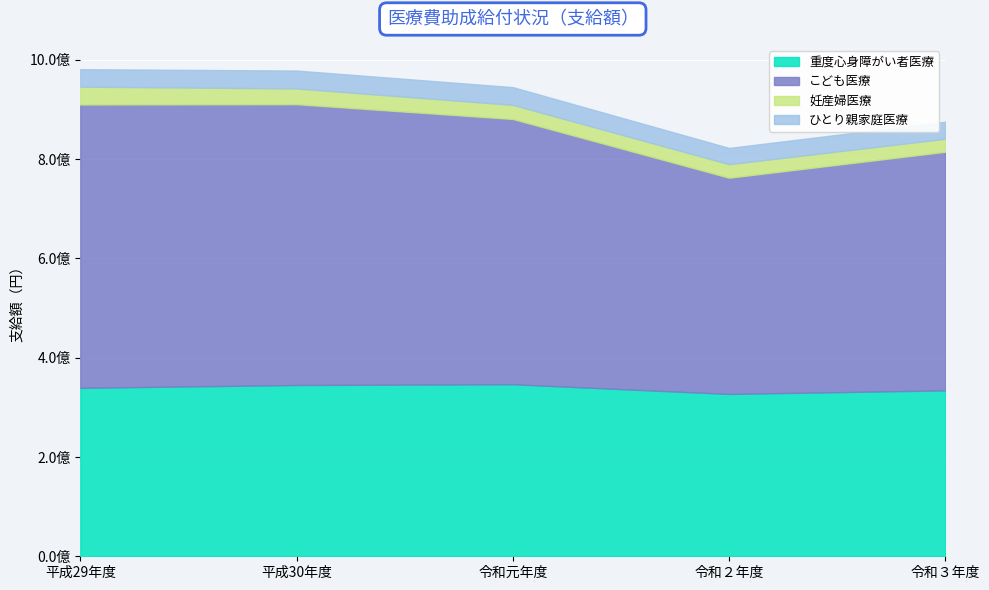

Reading right to left, what are all the values shown in this chart?

重度心身障がい者医療: 令和３年度=334206199	令和２年度=326975132	令和元年度=346562017	平成30年度=345015124	平成29年度=339360309
こども医療: 令和３年度=480526538	令和２年度=435497156	令和元年度=534249888	平成30年度=565637577	平成29年度=570665641
妊産婦医療: 令和３年度=26310729	令和２年度=27296071	令和元年度=28440403	平成30年度=31682714	平成29年度=35965191
ひとり親家庭医療: 令和３年度=34283181	令和２年度=32751610	令和元年度=35744161	平成30年度=36058469	平成29年度=35135337